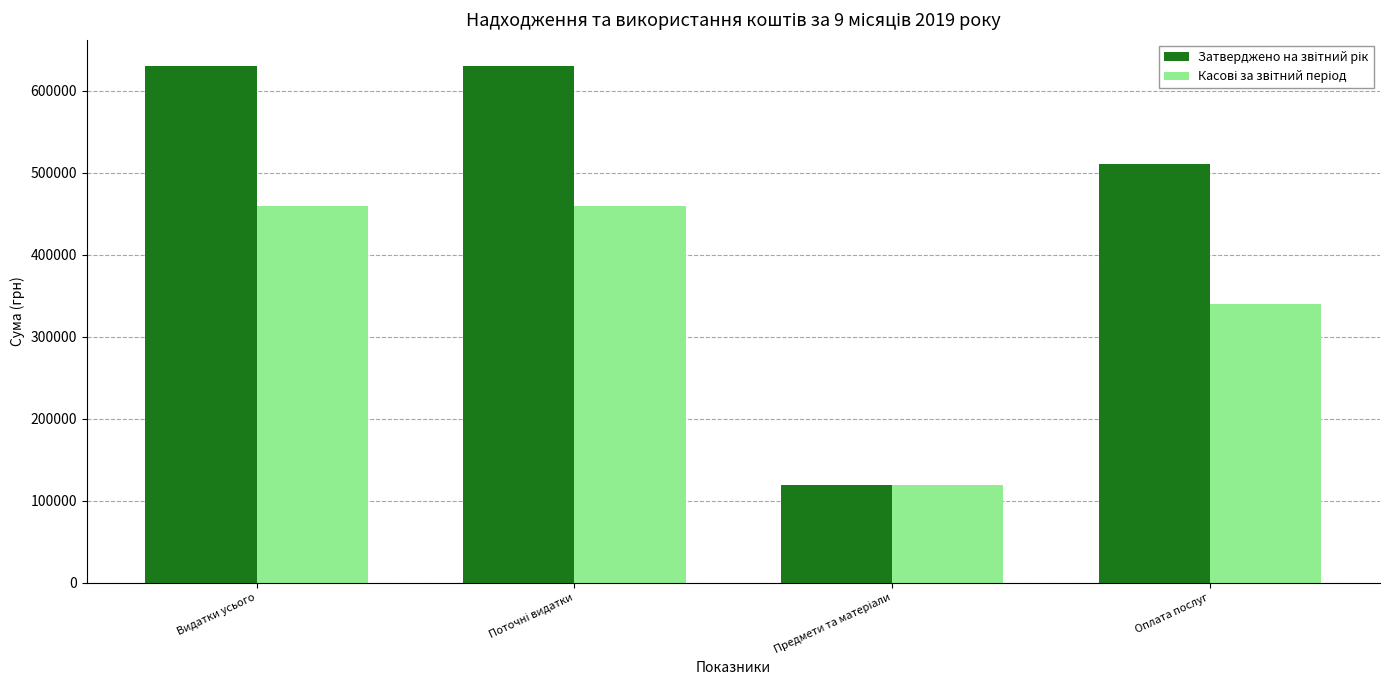

What is the difference between the highest and lowest values at Оплата послуг?

170729.7